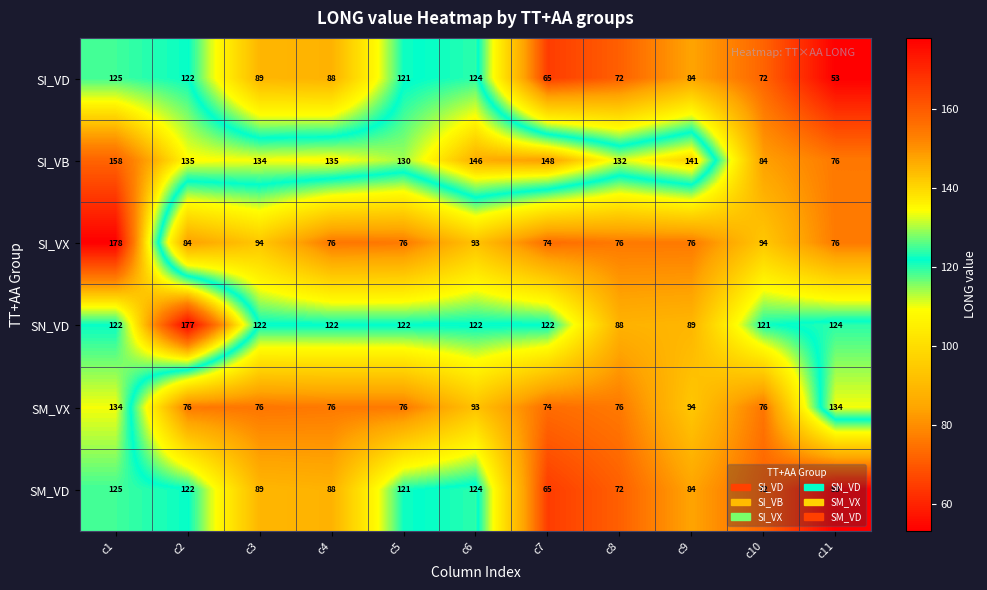

What is the difference between the highest and lowest values at c10?

49